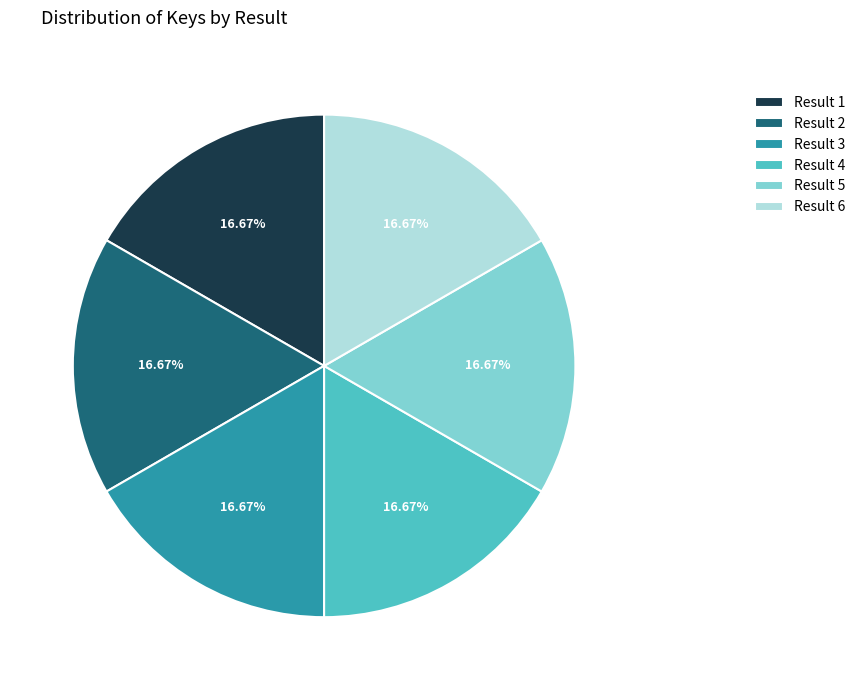

The Result 1 slice represents 26% of the pie. True or false?

False